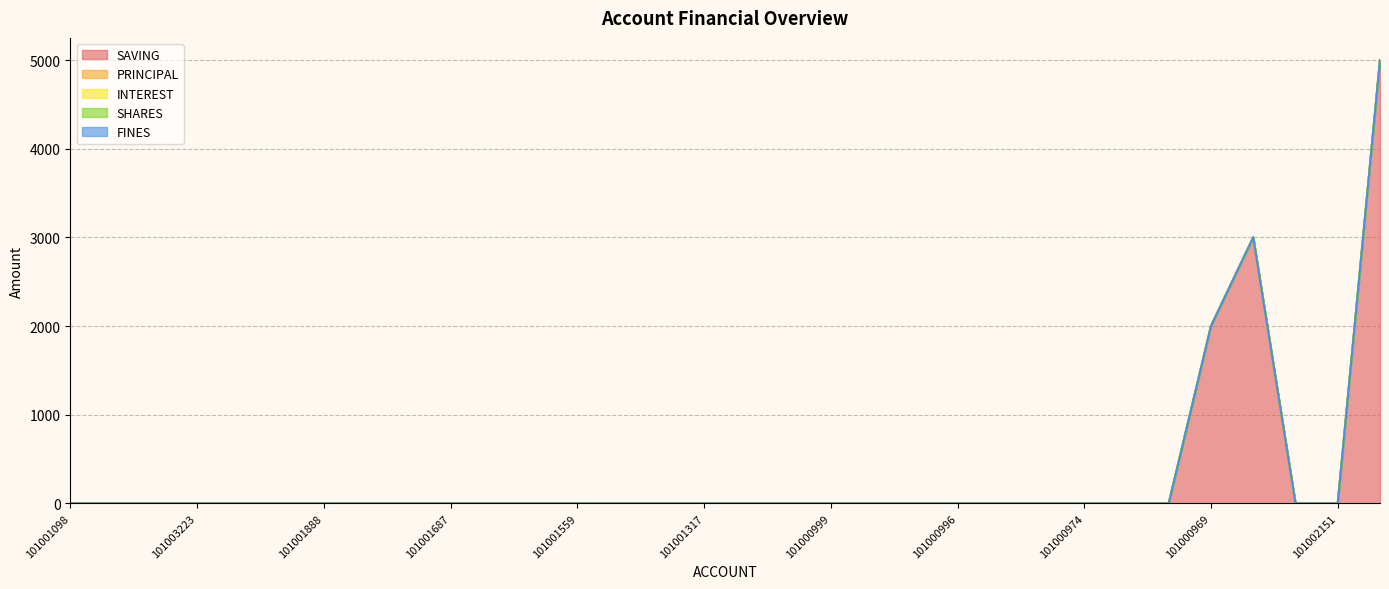

True or false: FINES has a value of 0 at 101001602.

True